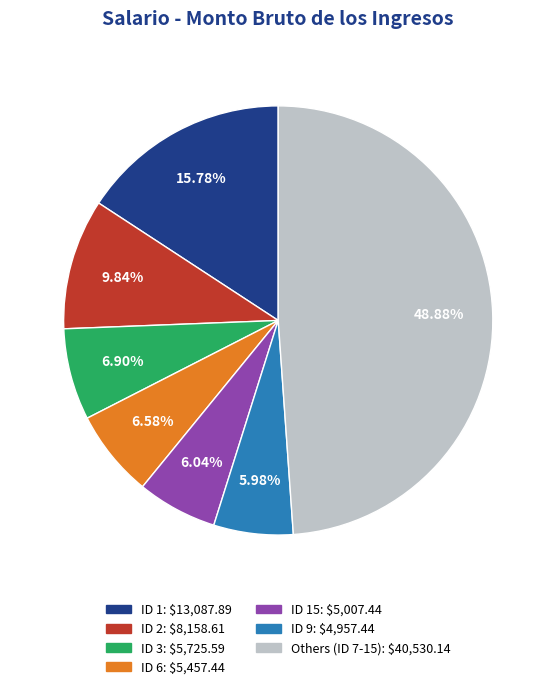

Does any single category account for the majority?

No